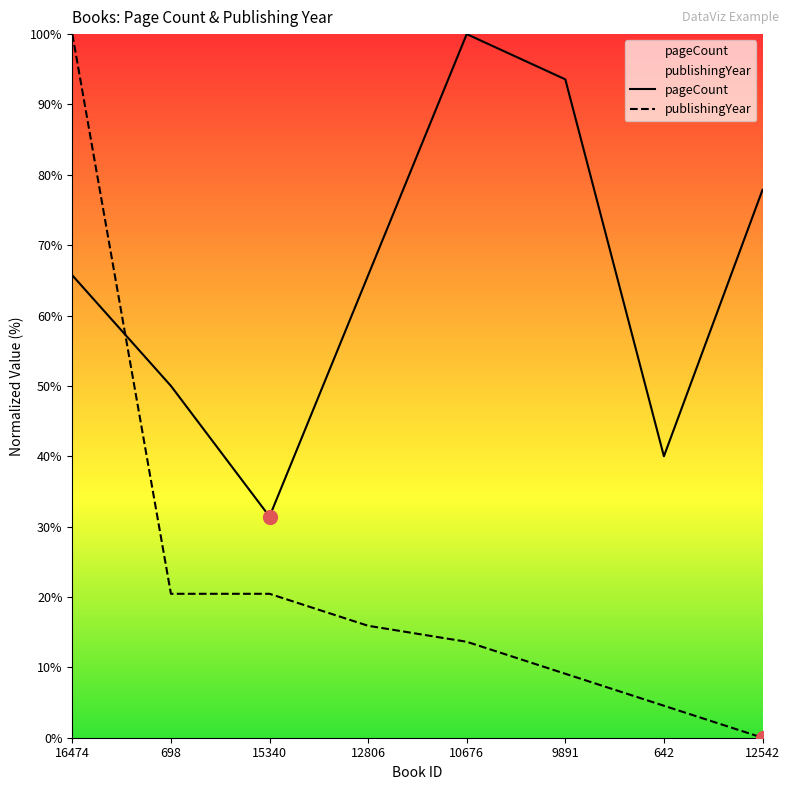

How many times do pageCount and publishingYear cross each other?

1